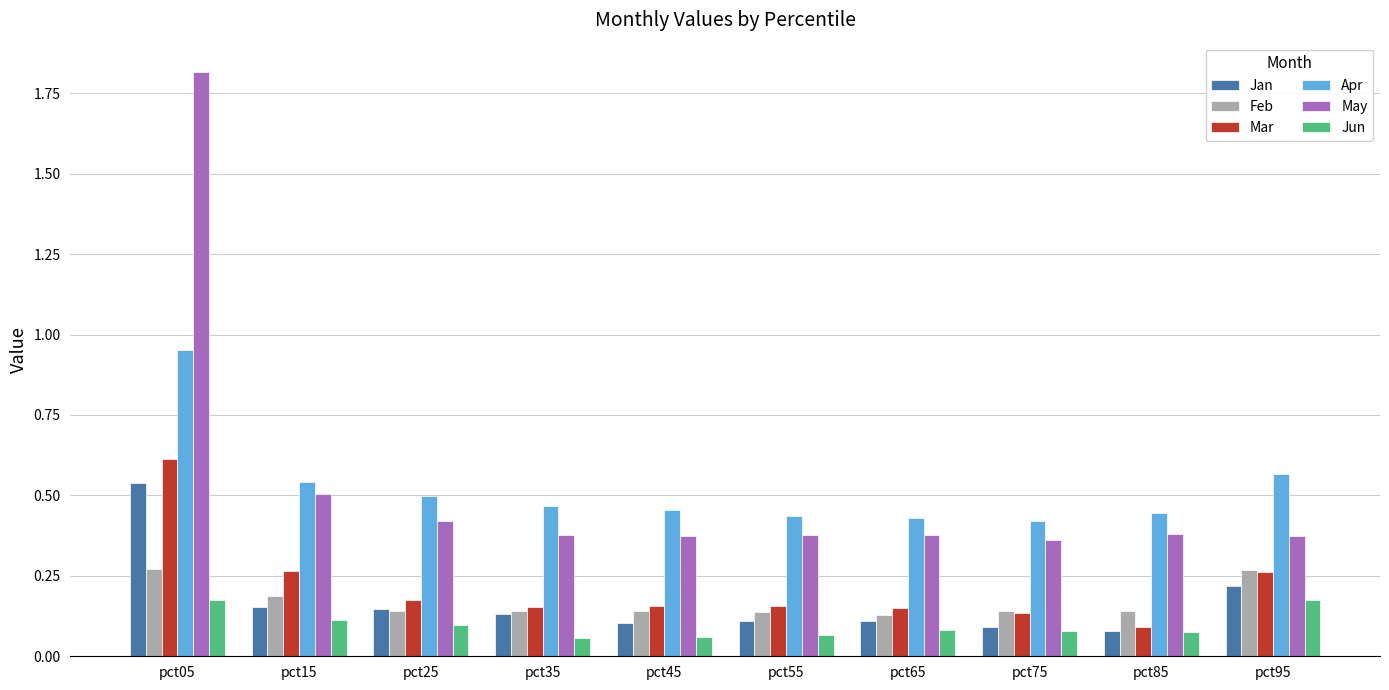

Is it true that Jun equals 0.1 at pct85?

True